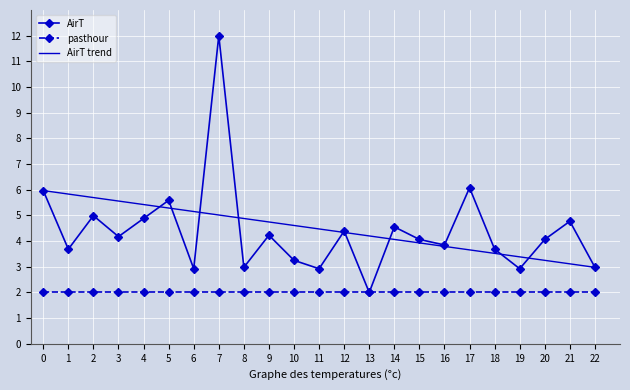

How many interior local valleys (lower than both neighbors) does the data have?

8